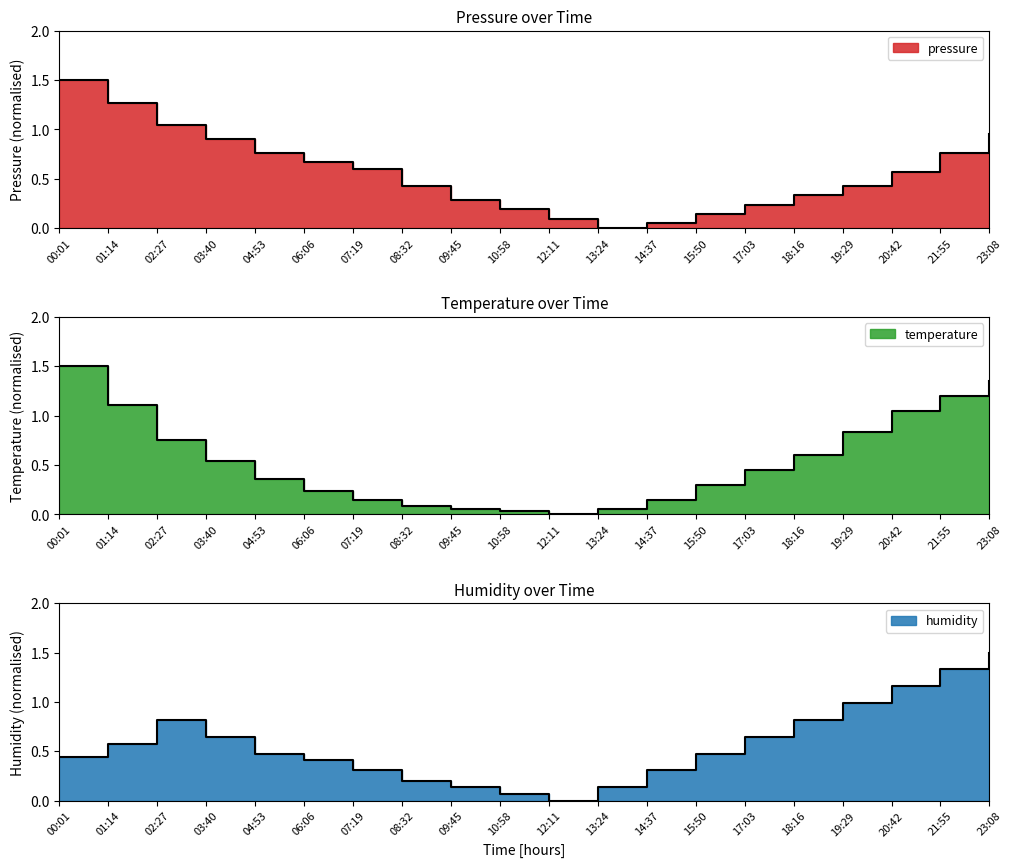

True or false: temperature has more than 1 interior local peaks.

False